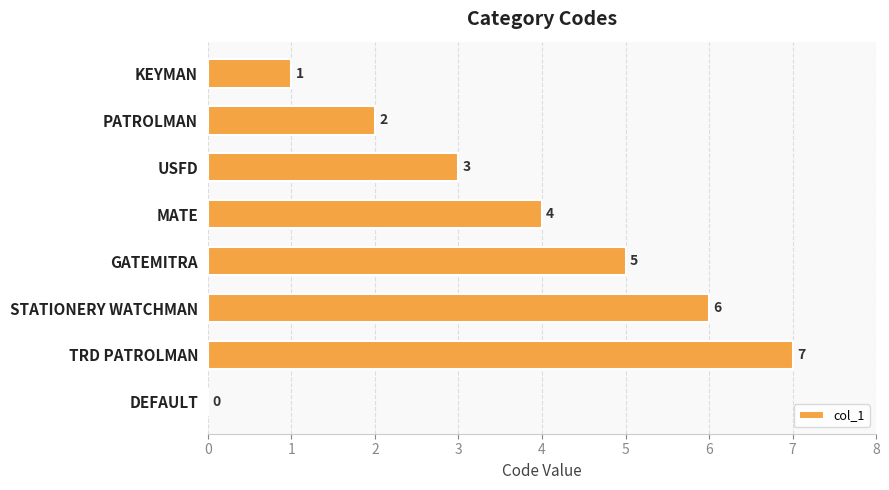

What is the change in value from PATROLMAN to STATIONERY WATCHMAN?

+4